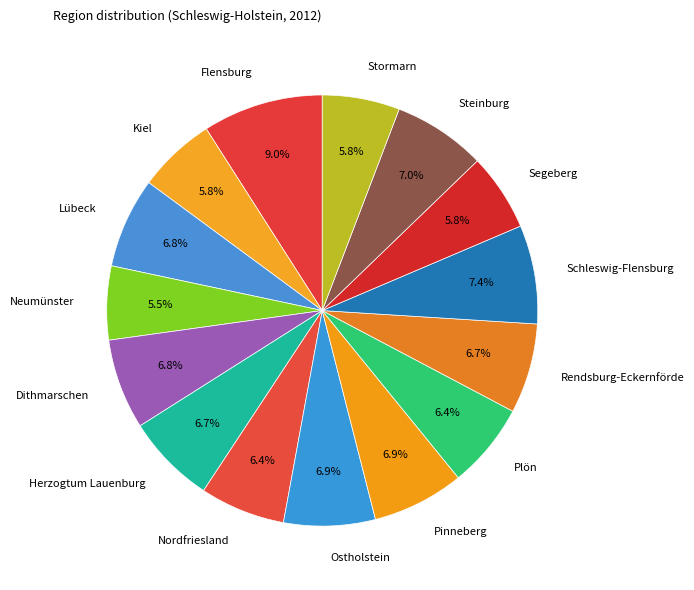

What percentage is the Segeberg slice, to the nearest percent?

6%